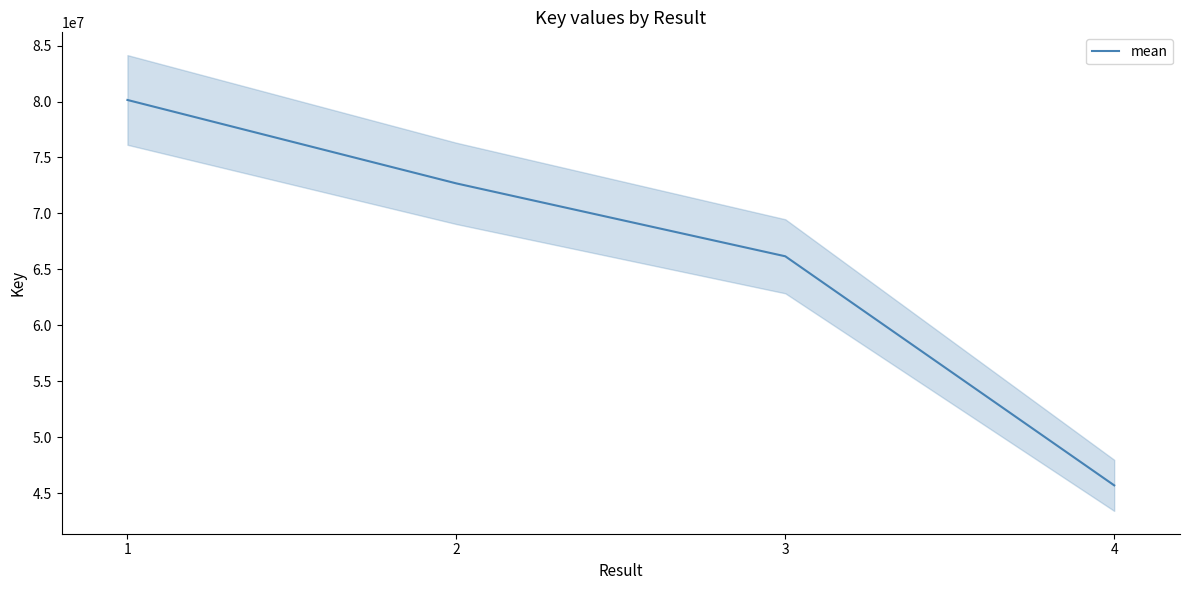

What is the sum of all values?

264687137